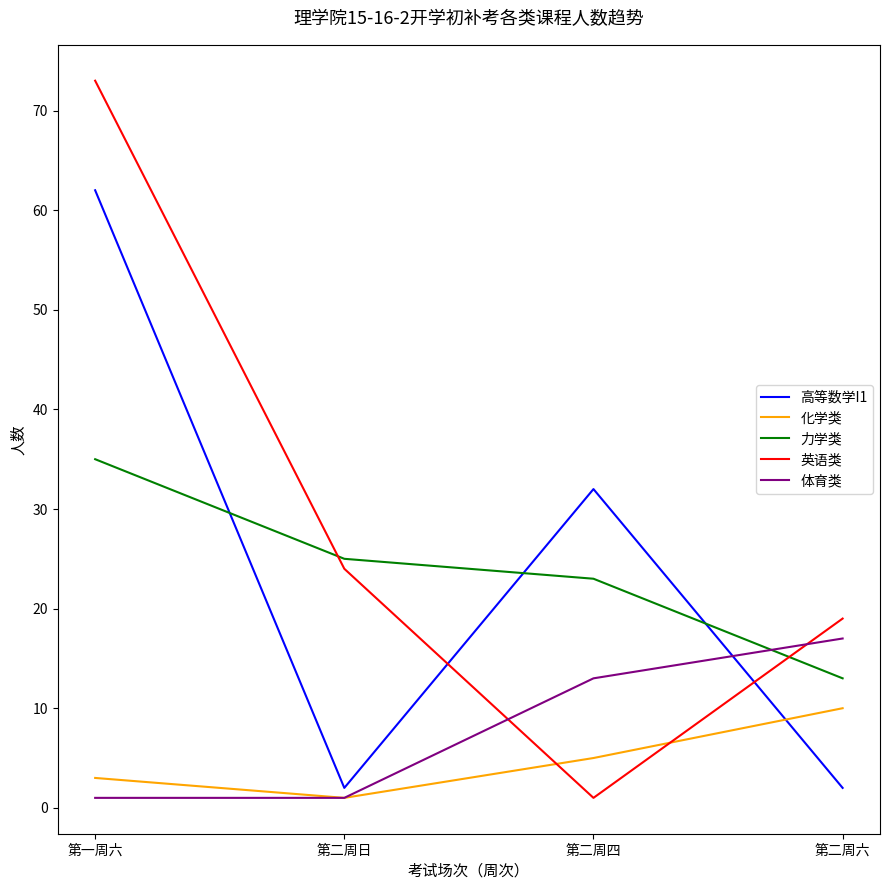

List the labels in order of 力学类 value, largest first.

第一周六, 第二周日, 第二周四, 第二周六